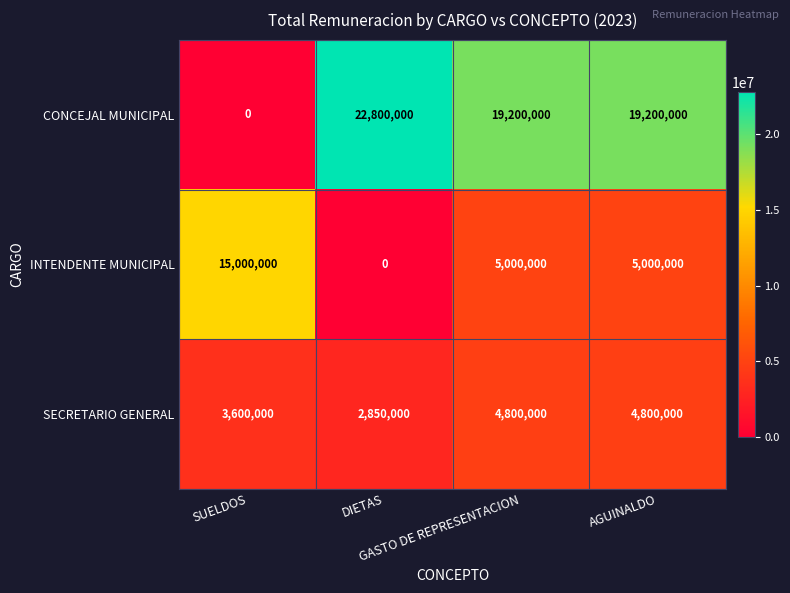

How many distinct data groups are displayed?

3